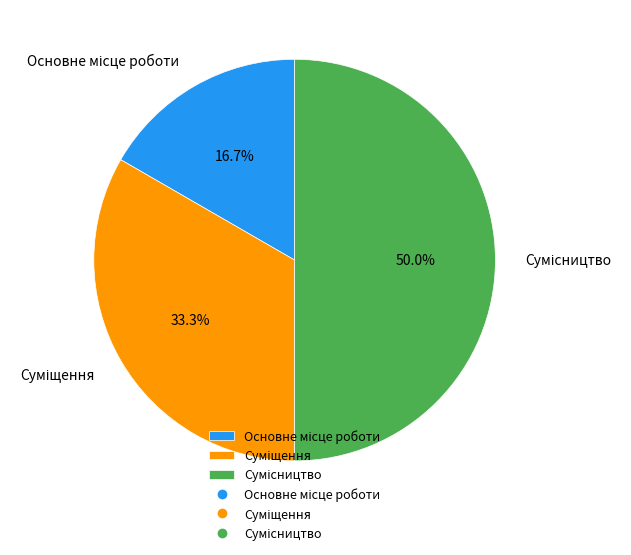

Count the number of slices in the pie.

3